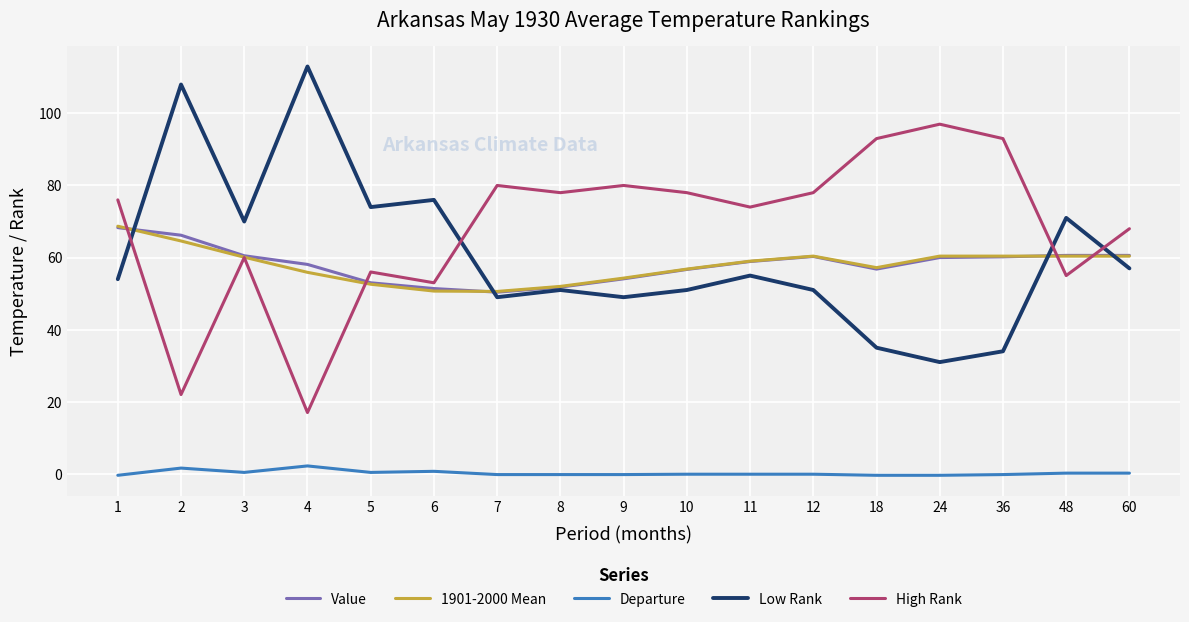

How many interior local peaks does the Low Rank series have?

6